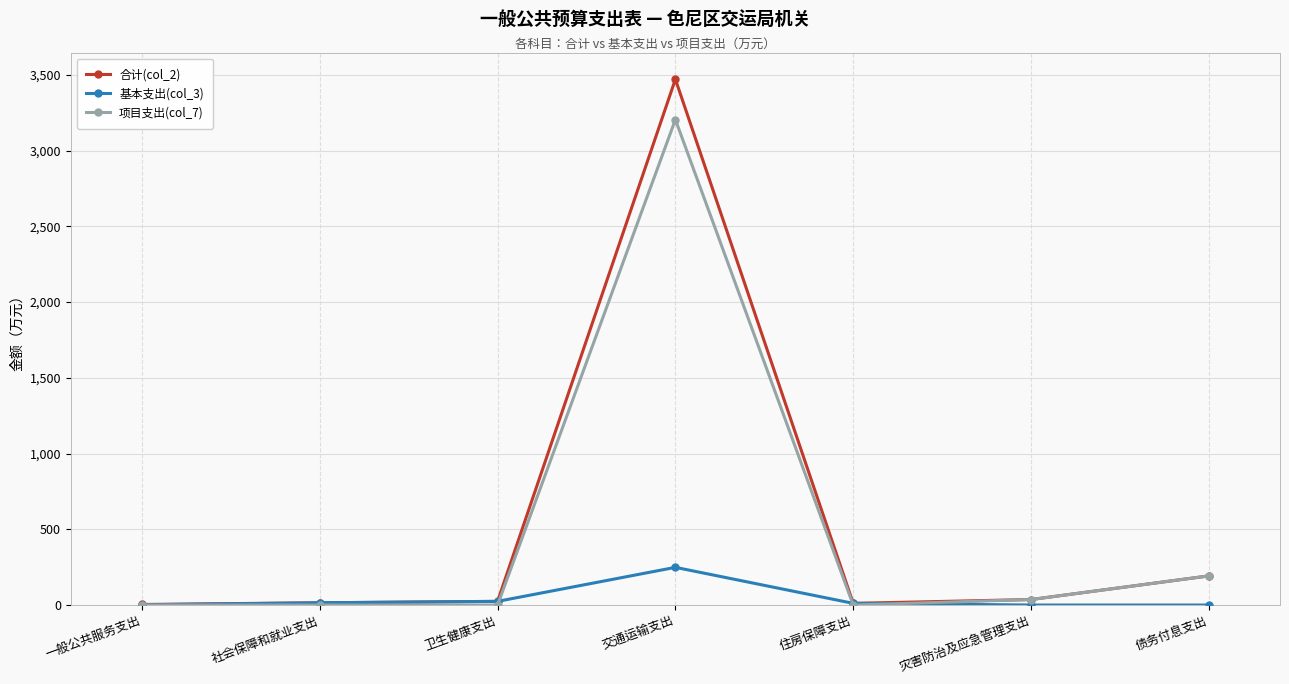

What is the average value of the 基本支出(col_3) series?

42.9